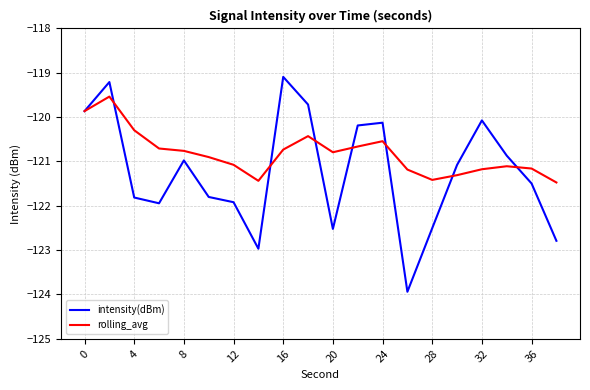

True or false: intensity(dBm) has more than 0 interior local peaks.

True